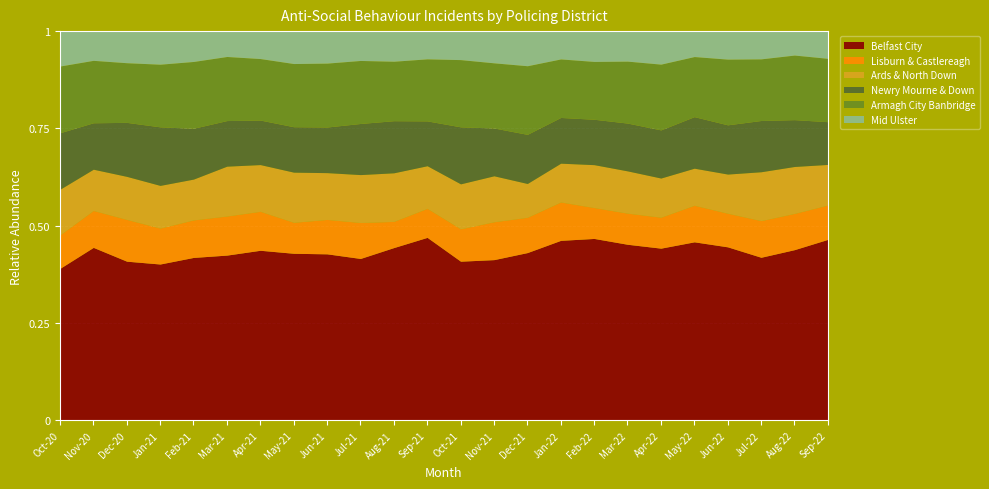

Between Aug-21 and Oct-21, which series saw the biggest shift?

Belfast City